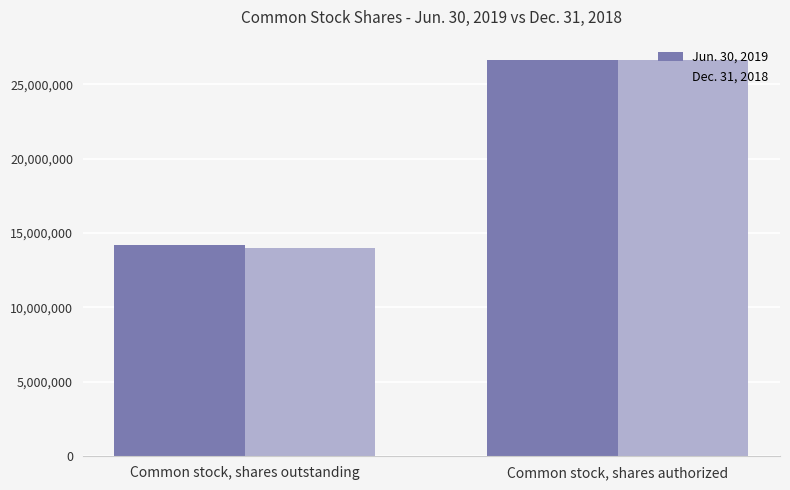

At Common stock, shares outstanding, list the series in order from smallest to largest.

Dec. 31, 2018, Jun. 30, 2019